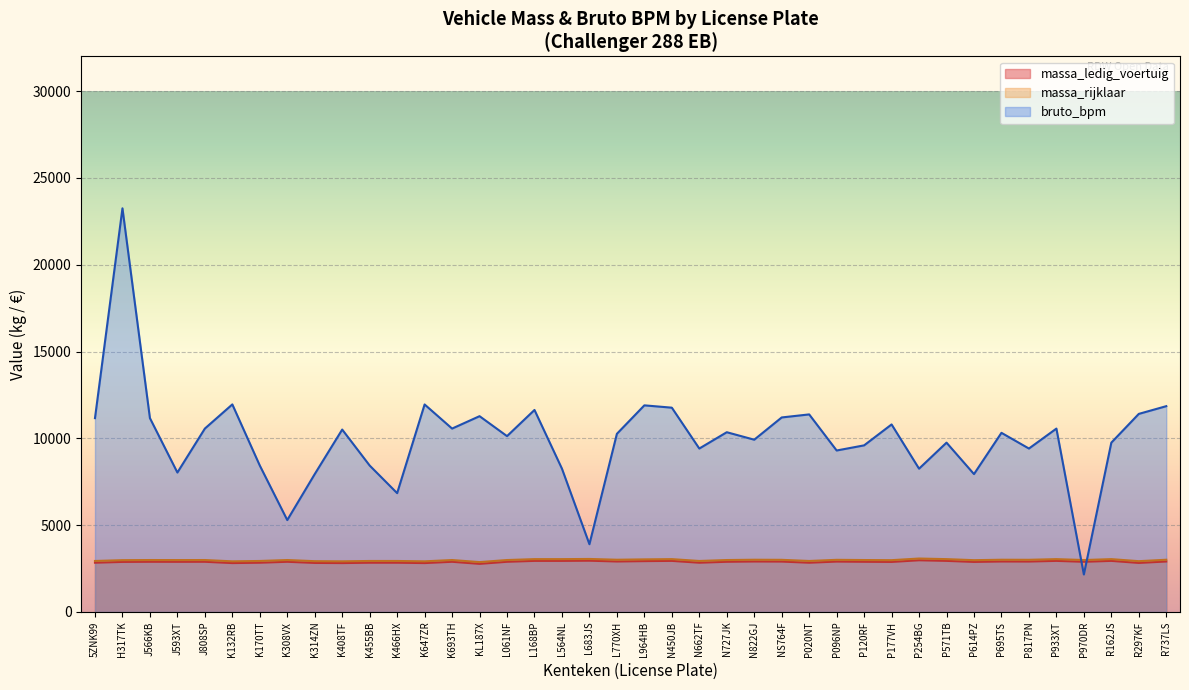

Where does the massa_ledig_voertuig series first go above 2892?

L168BP